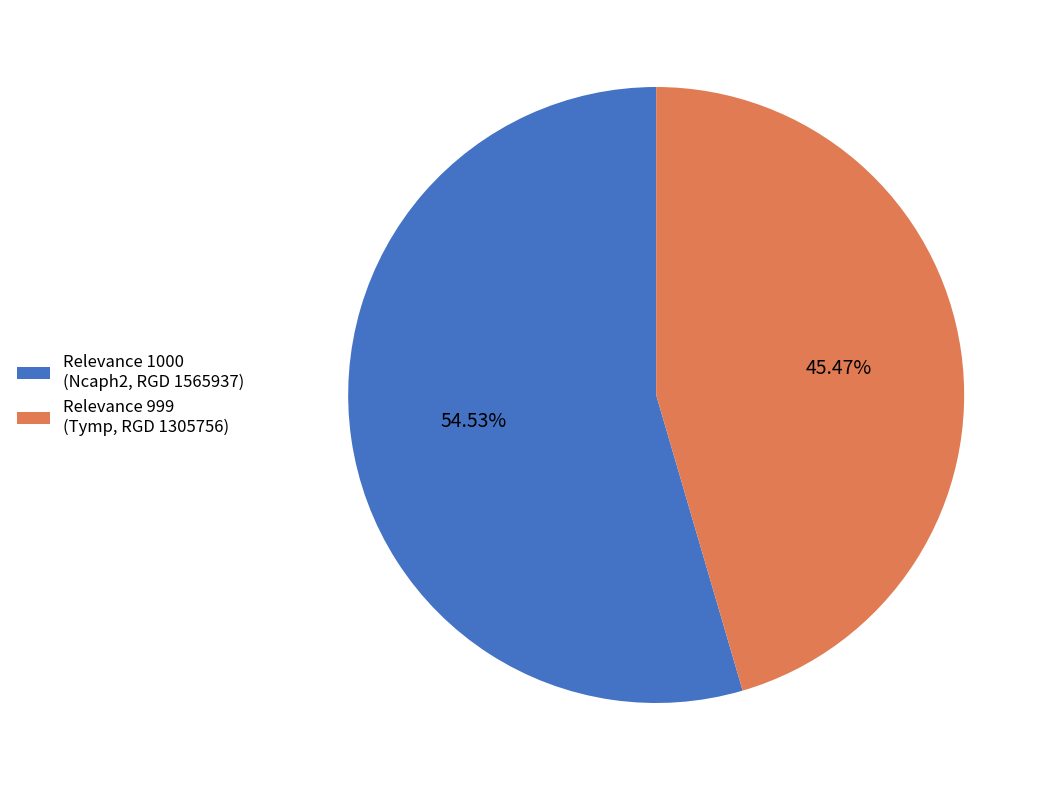

Which category accounts for the majority?

Relevance 1000 (Ncaph2, RGD 1565937)